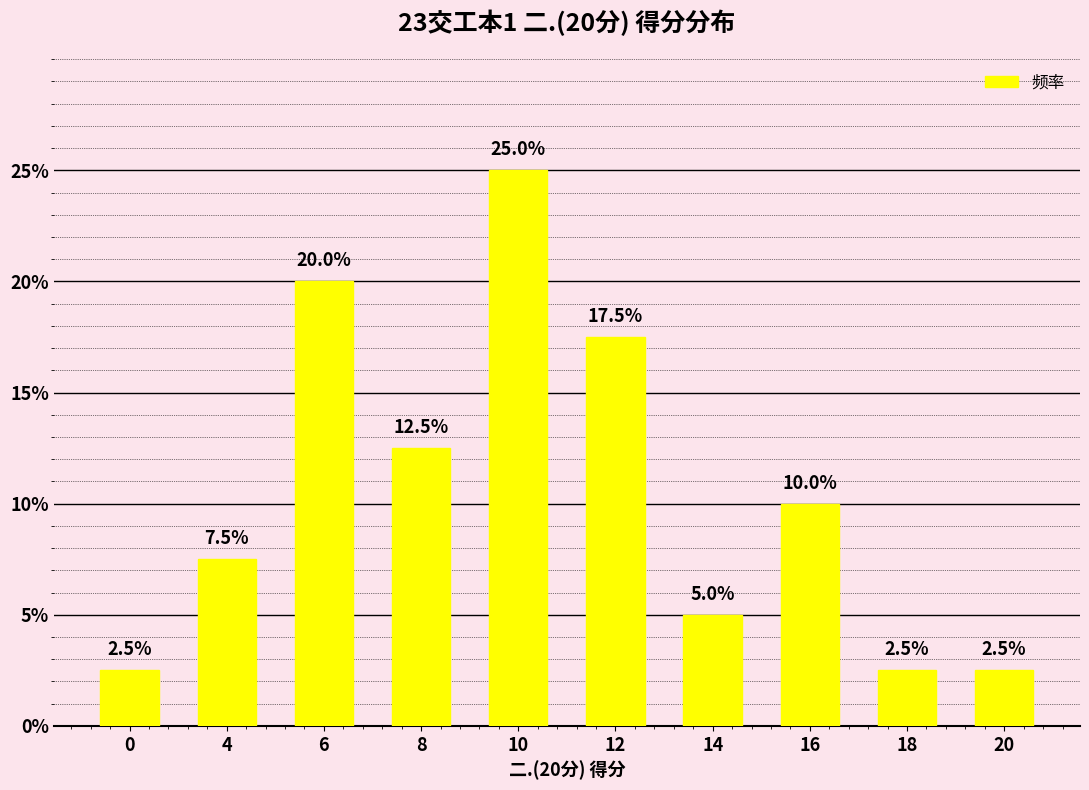

At which label is the value closest to 13?

8